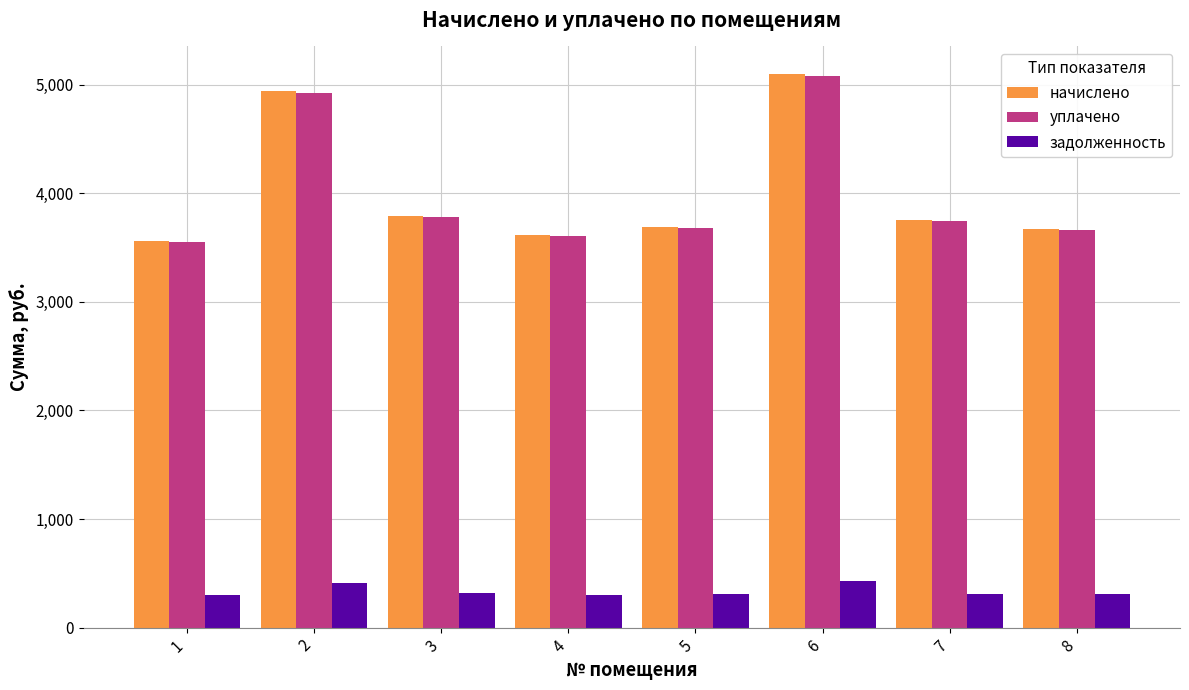

How many bars are there in each group?

3